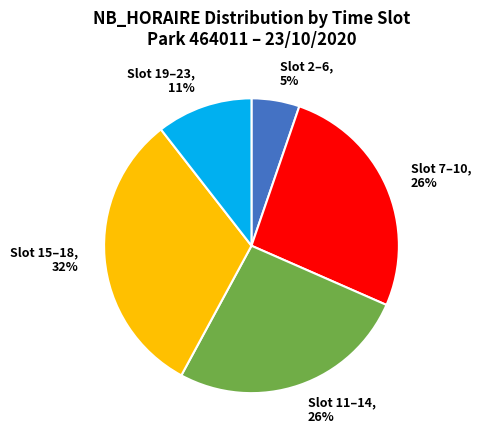

Is there any slice that represents more than half of the pie?

No